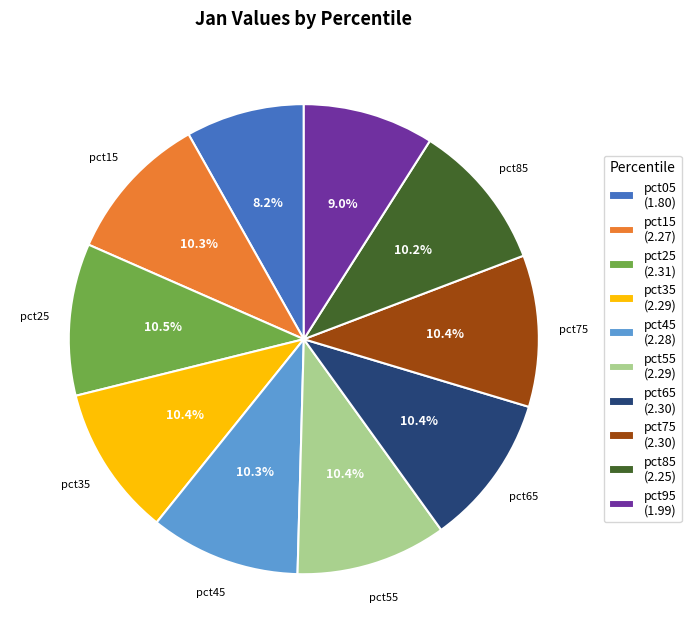

What is the ratio of the value at pct55 (2.29) to the value at pct05 (1.80)?

1.3